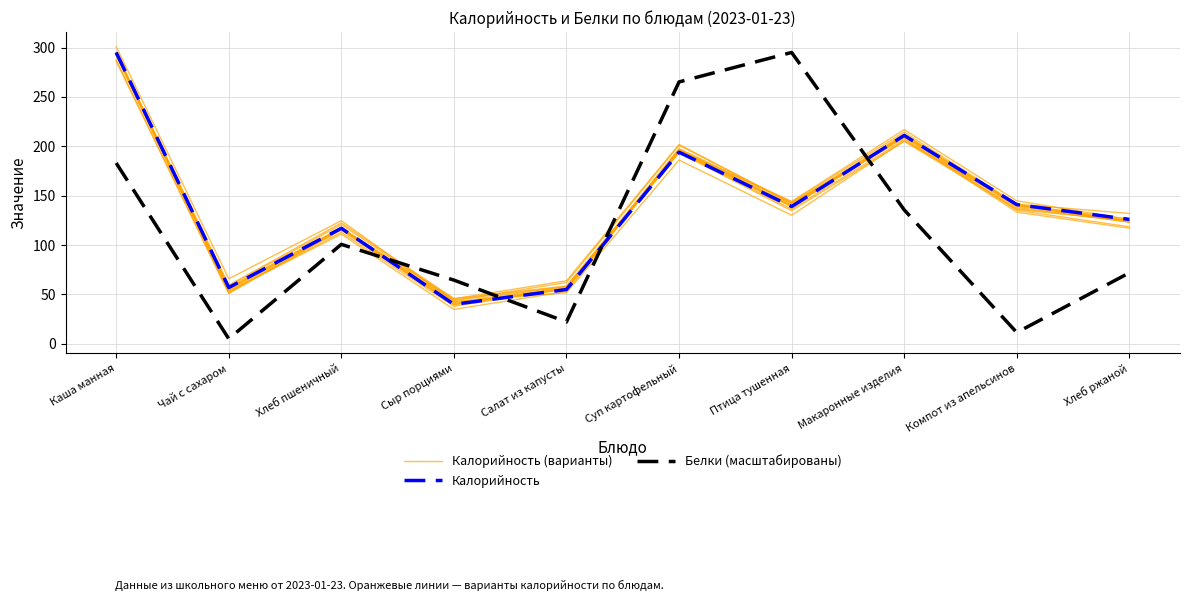

What is the label of the 6th point from the left?

Суп картофельный